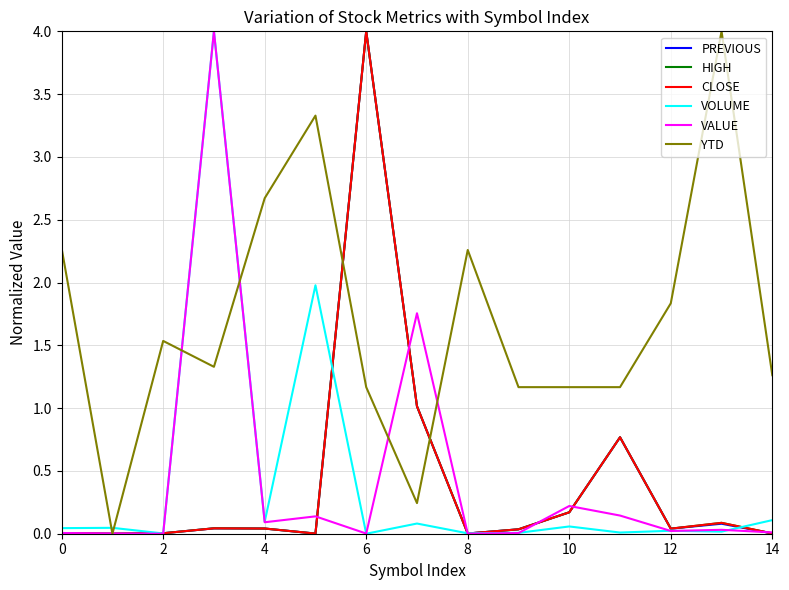

Which series has the largest total across all categories?

YTD